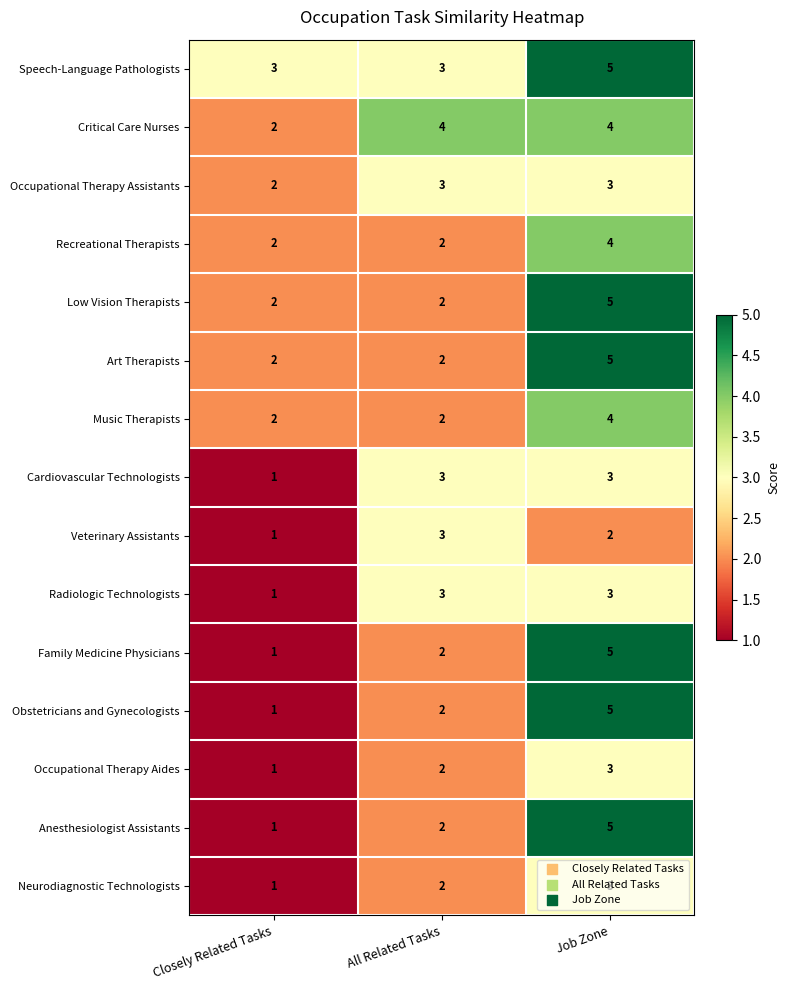

The value of Family Medicine Physicians at Job Zone is 2. True or false?

False